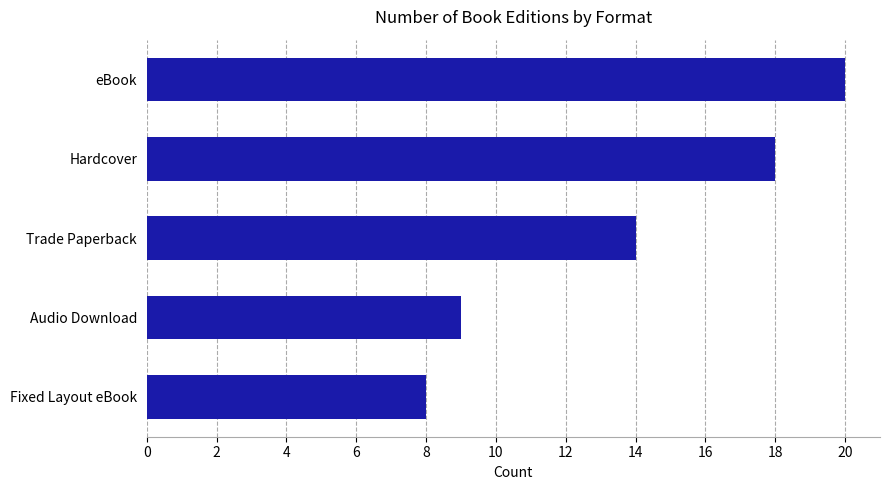

What is the difference between the maximum and second lowest values?

11